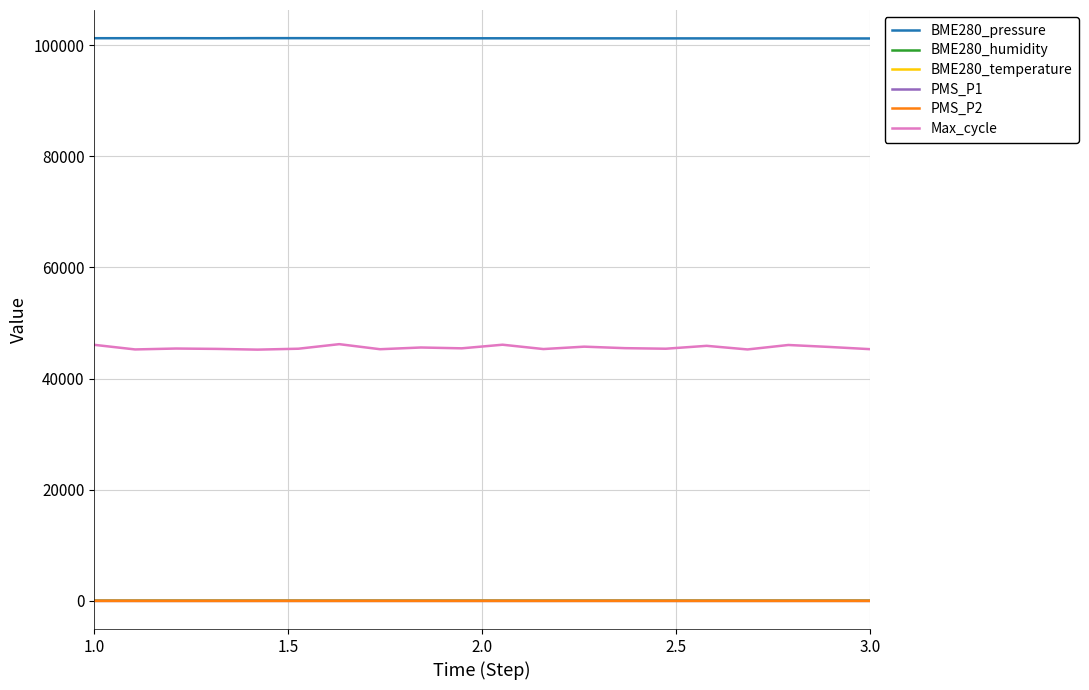

Which series has the widest spread of values?

Max_cycle